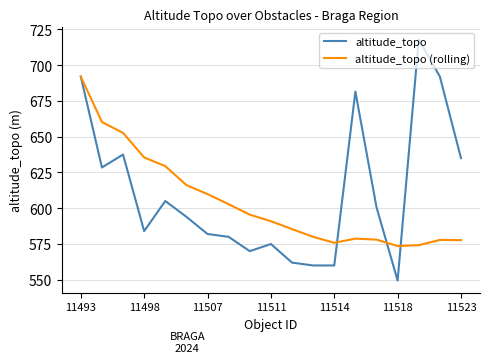

Which series has the largest range (max minus min)?

altitude_topo